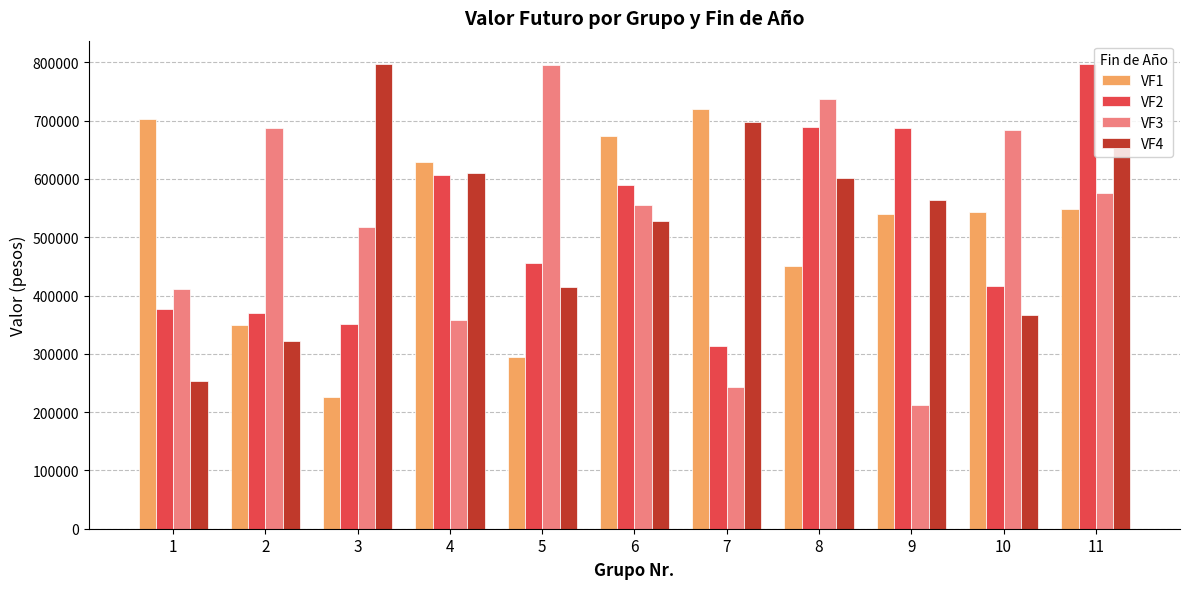

How many bars are there in total?

44